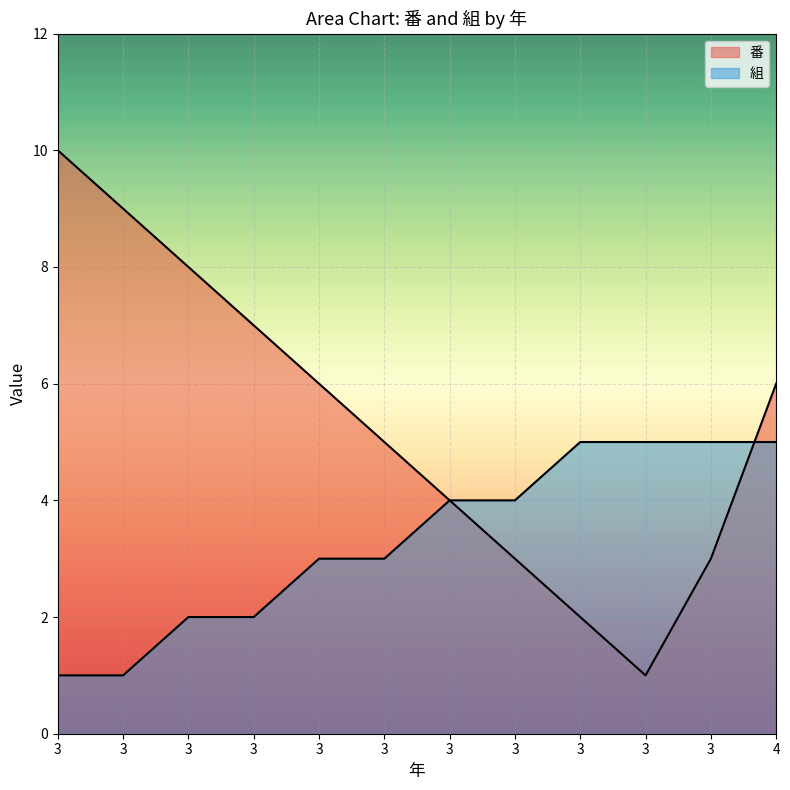

Where does the 組 series first go above 4?

3